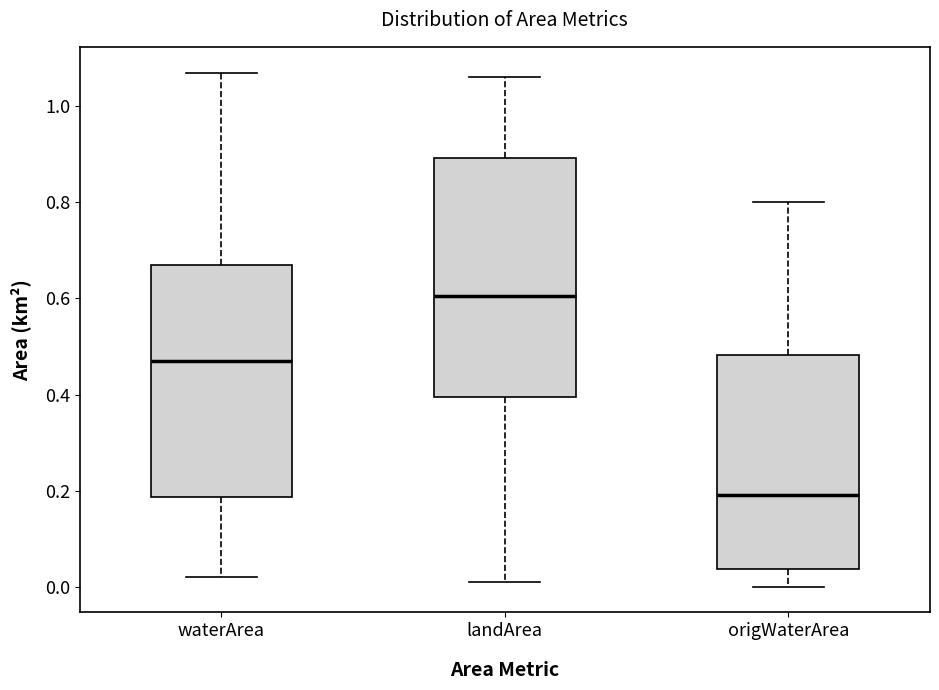

Reading left to right, transcribe this box plot: for each box, give where its median line is, the range the box spans, and where its two whiskers end, as read against the y-axis. The values are not printed on the chart, so give them approximately, as read against the axis.

waterArea: median 0.48, box 0.18 to 0.68, whiskers 0.02 to 1.08
landArea: median 0.60, box 0.40 to 0.90, whiskers 0.02 to 1.06
origWaterArea: median 0.20, box 0.04 to 0.48, whiskers 0.00 to 0.80